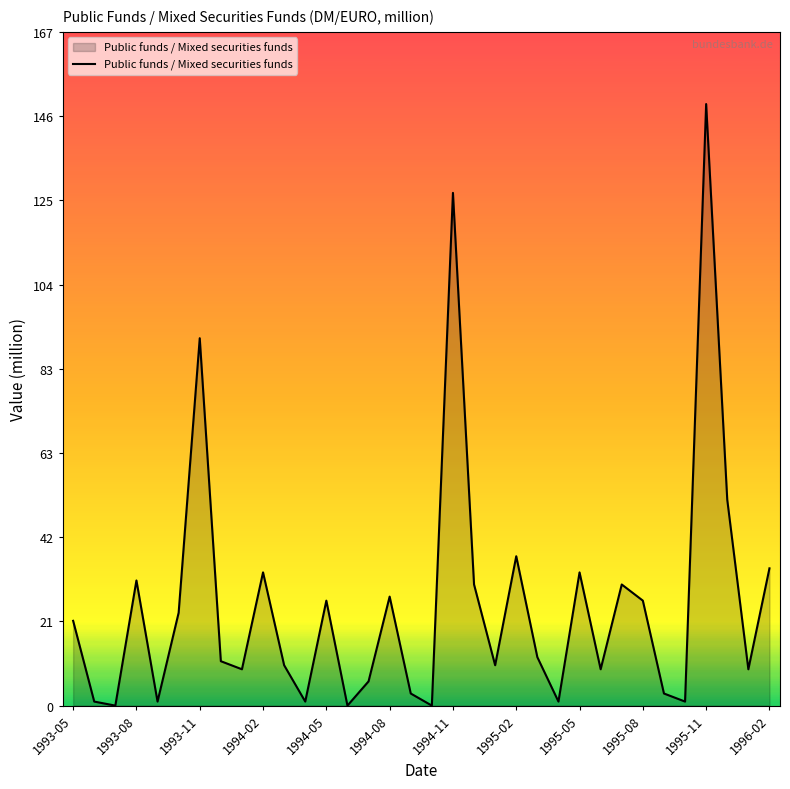

What is the difference between the second highest and minimum values?

127